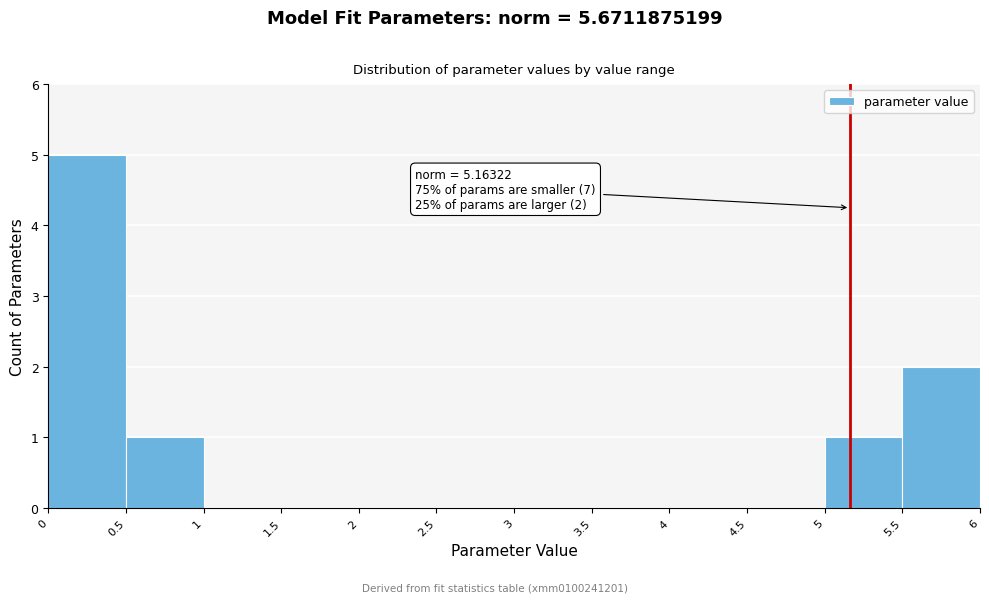

Over which range of the x-axis is the bar tallest?

0 to 0.5